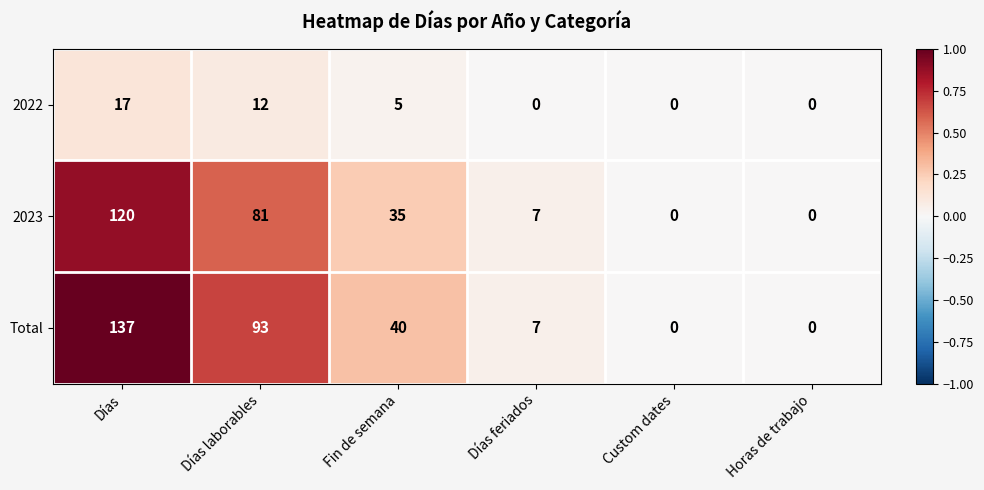

List the series in order of their peak value, lowest first.

2022, 2023, Total